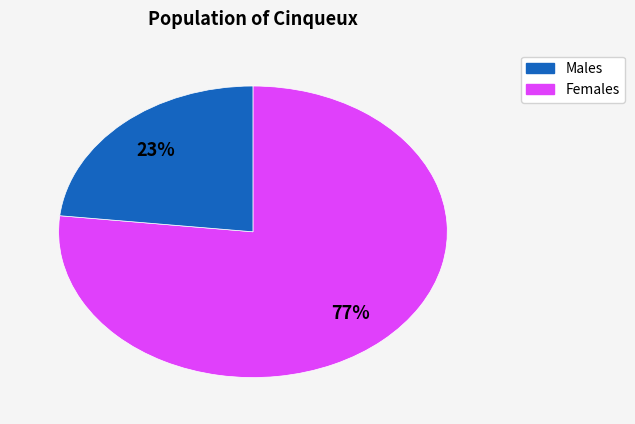

To the nearest percent, what is the difference between the largest and smallest slice percentages?

54%